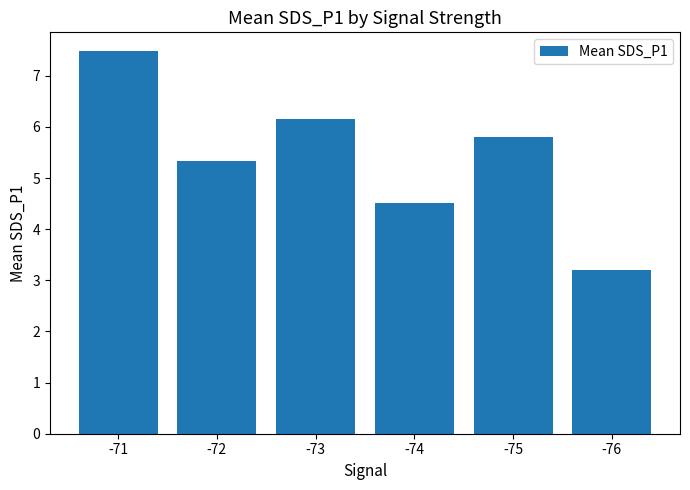

Does the chart contain stacked bars?

No